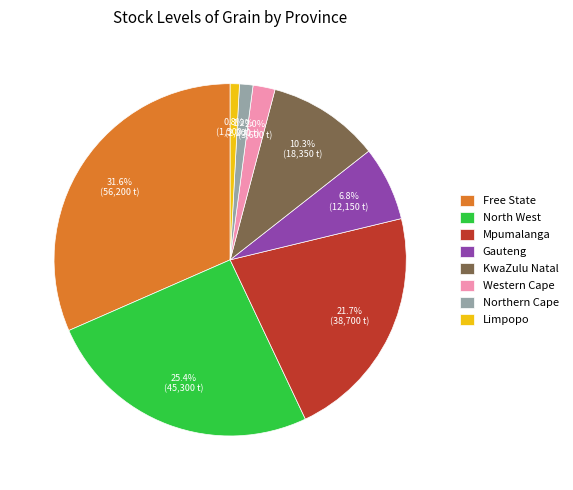

Is it true that North West is 18% of the pie?

False